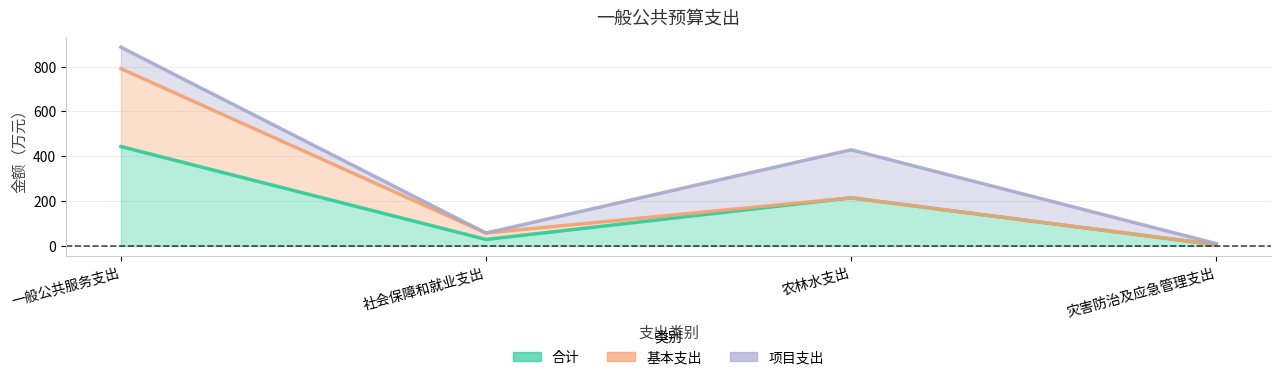

Which category has the highest value across all series?

一般公共服务支出